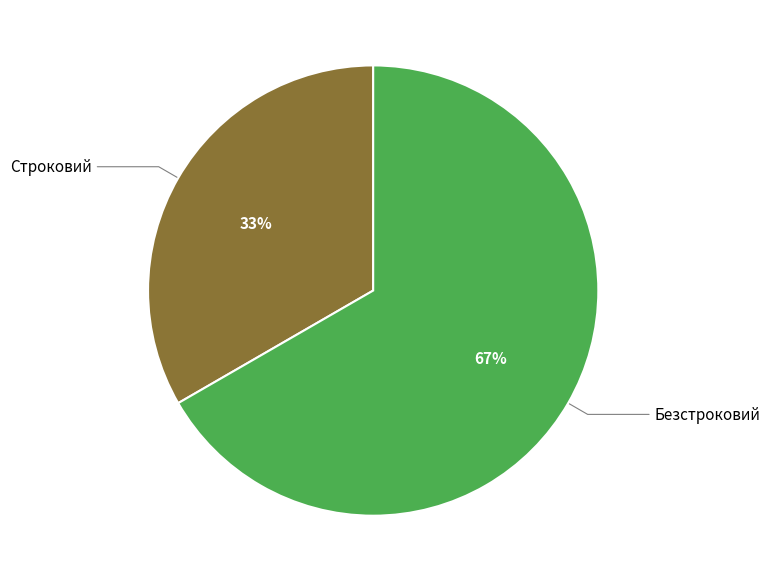

Is there a majority slice in this chart?

Yes